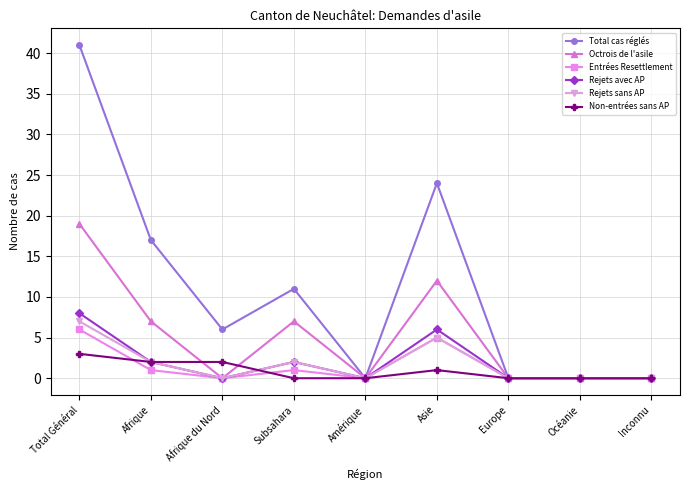

Does the chart display data point markers on the line(s)?

Yes